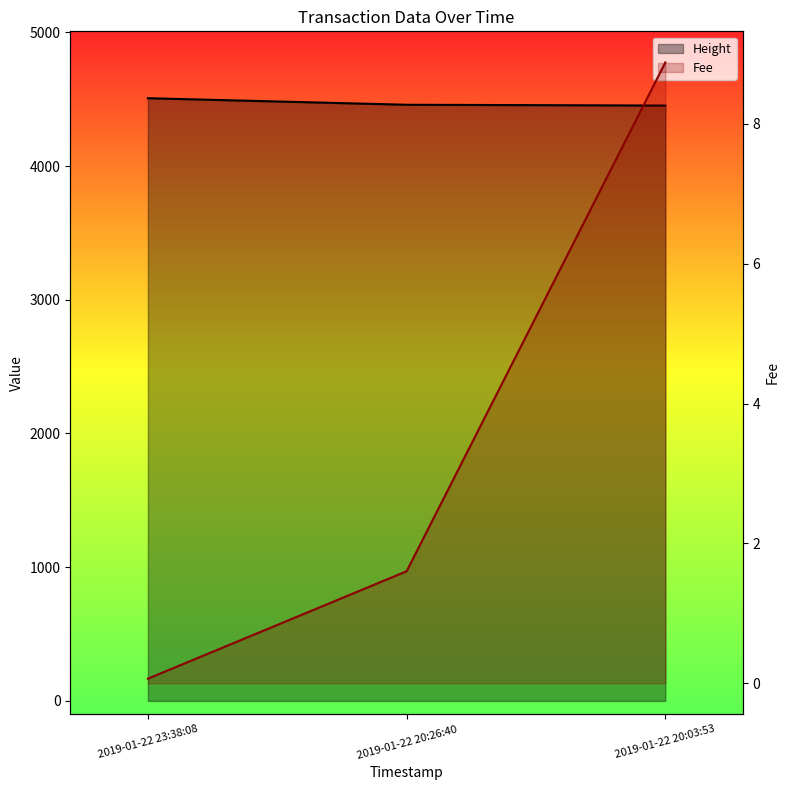

What are all the series names shown in the legend?

Height, Fee